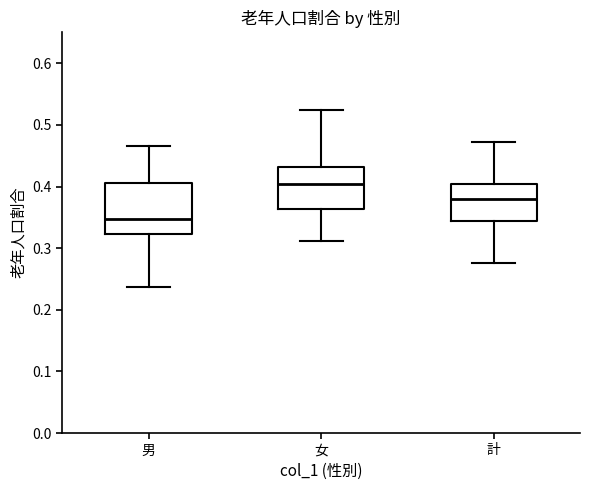

Which box's median line is the lowest?

男